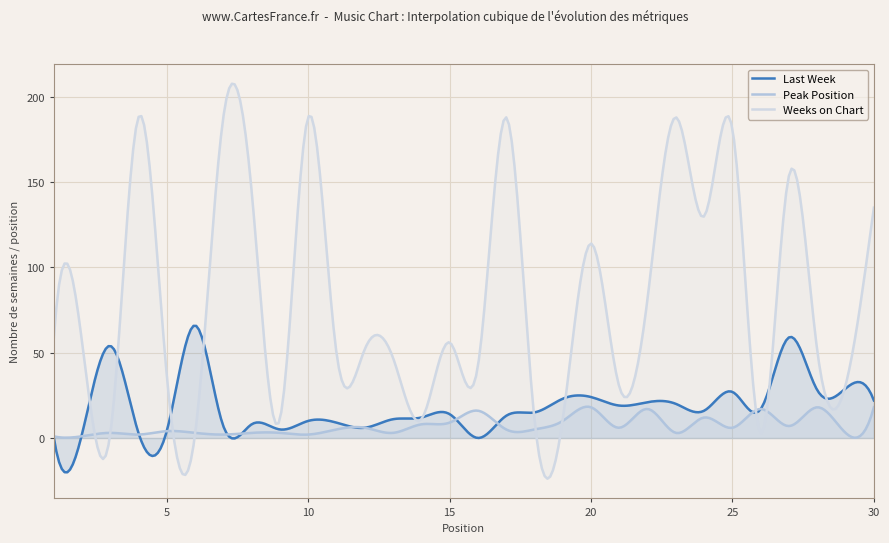

The Peak Position series shows 7 at 11. True or false?

False